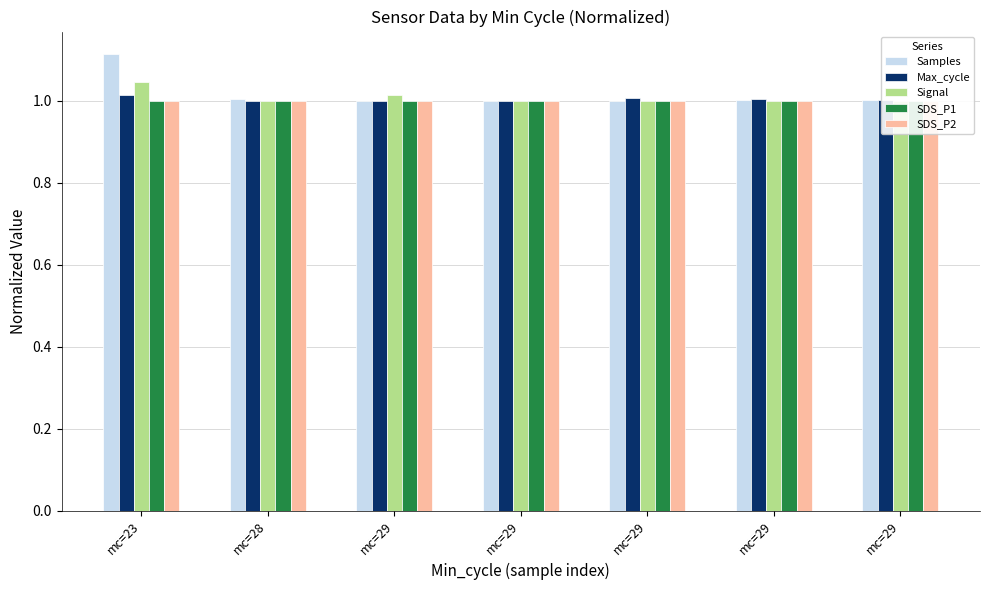

What is the value of the Max_cycle bar at the 2nd from the left?

1.0